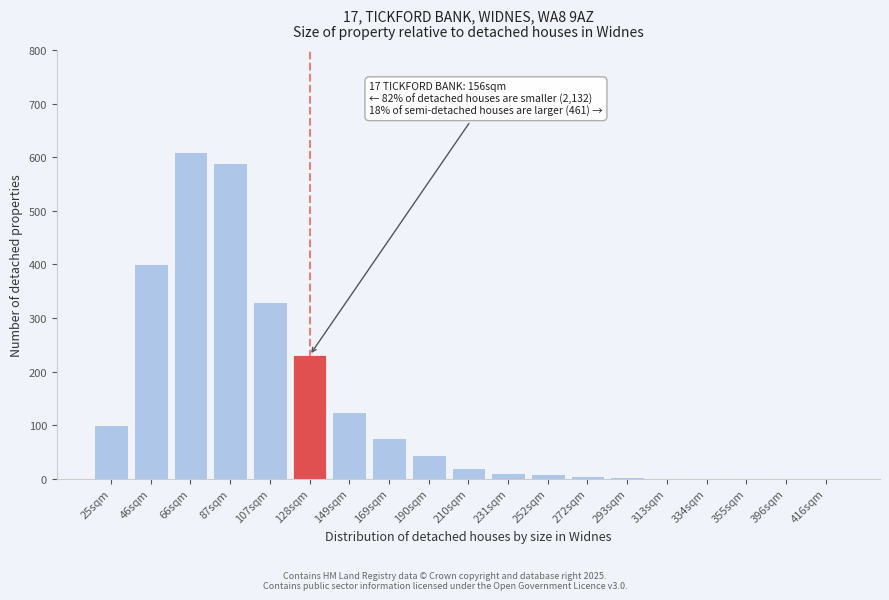

What is the maximum value shown in the chart?

610